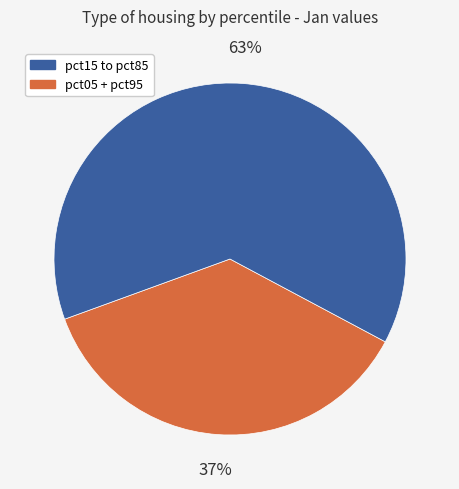

Is there any slice that represents more than half of the pie?

Yes